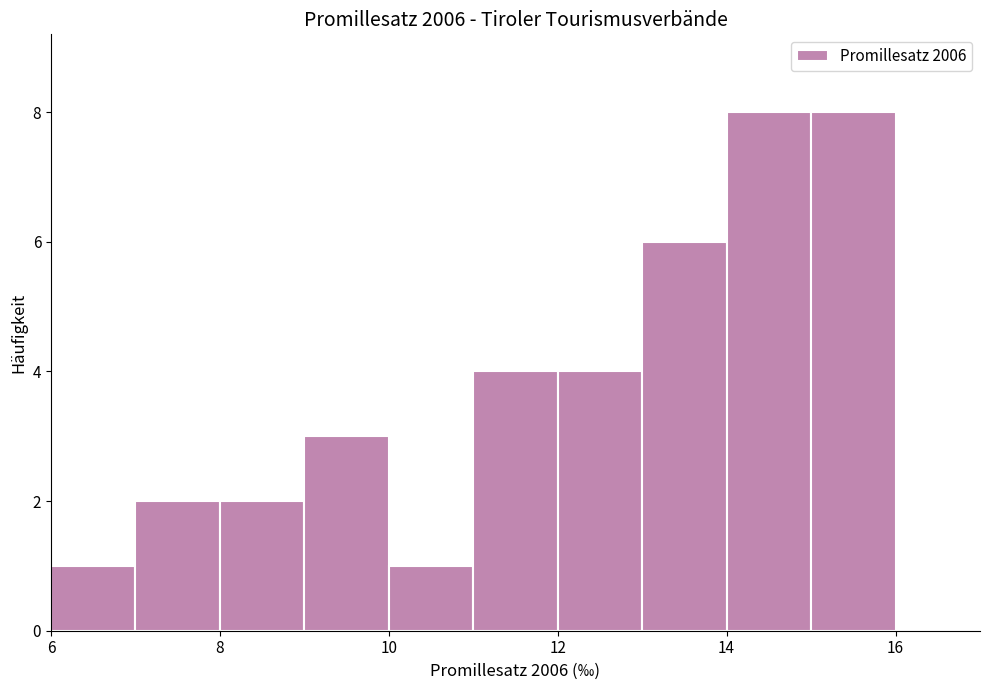

Reading left to right, transcribe this chart: for each bar, give the range it covers on the x-axis and its height. The values are not printed on the chart, so give them approximately, as read against the axis.

6 to 7: 1
7 to 8: 2
8 to 9: 2
9 to 10: 3
10 to 11: 1
11 to 12: 4
12 to 13: 4
13 to 14: 6
14 to 15: 8
15 to 16: 8